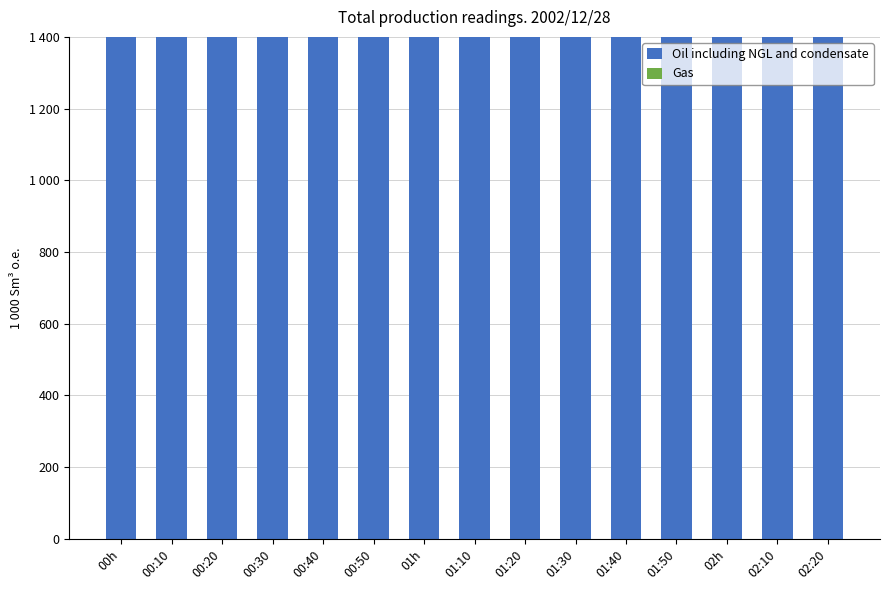

Reading left to right, what are all the values shown in this chart?

Oil including NGL and condensate: 3996	3996	3996	3996	3996	3996	3996	3996	3996	3996	3996	3996	3996	3996	3996
Gas: 1998	1998	1998	1998	1998	1998	1998	1998	1998	1998	1998	1998	1998	1998	1998